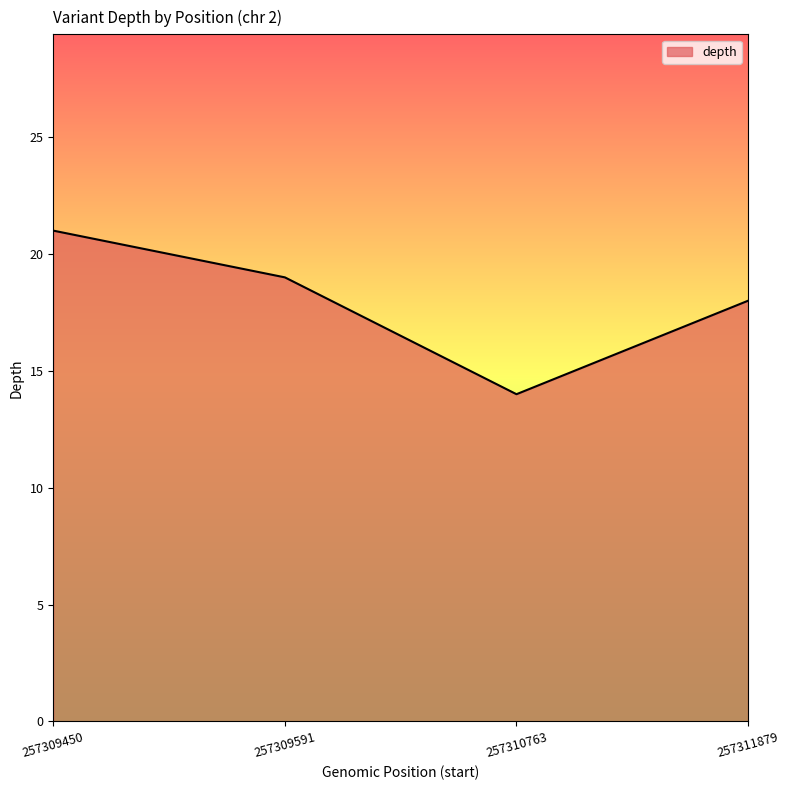

At which category does the data reach its first local valley?

257310763